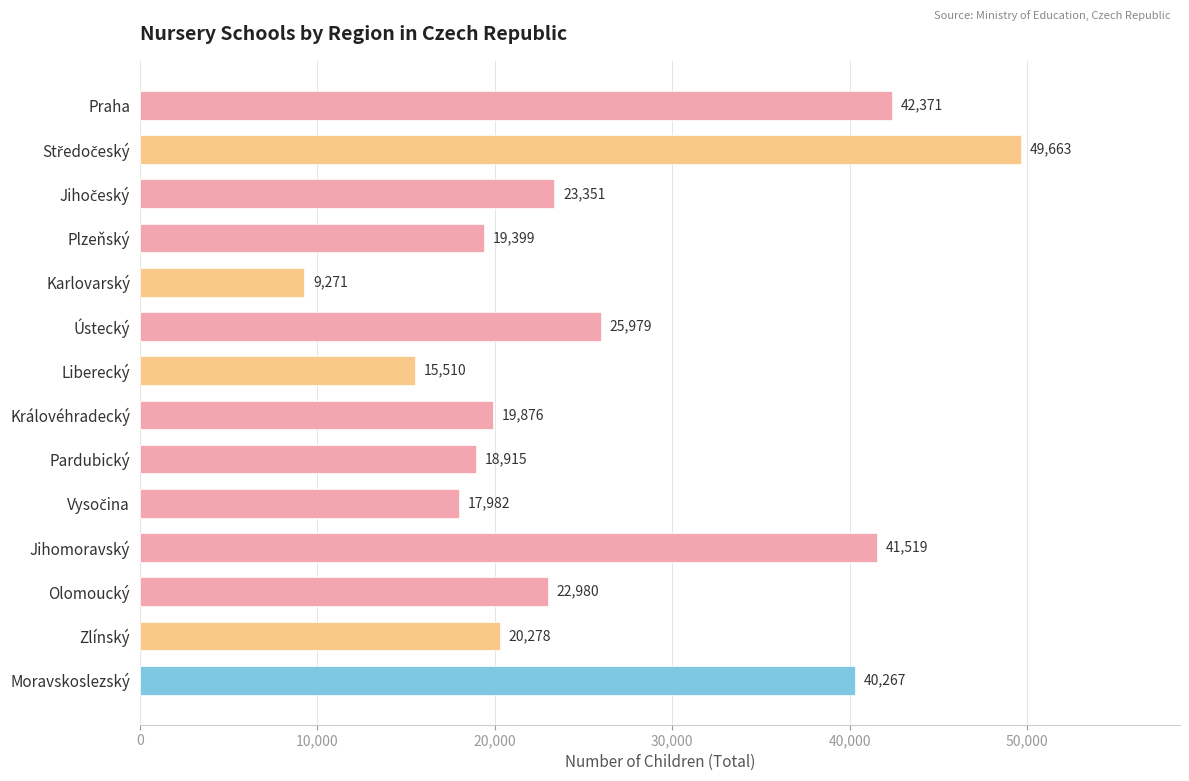

The chart shows a value of 41519 at Jihomoravský. True or false?

True